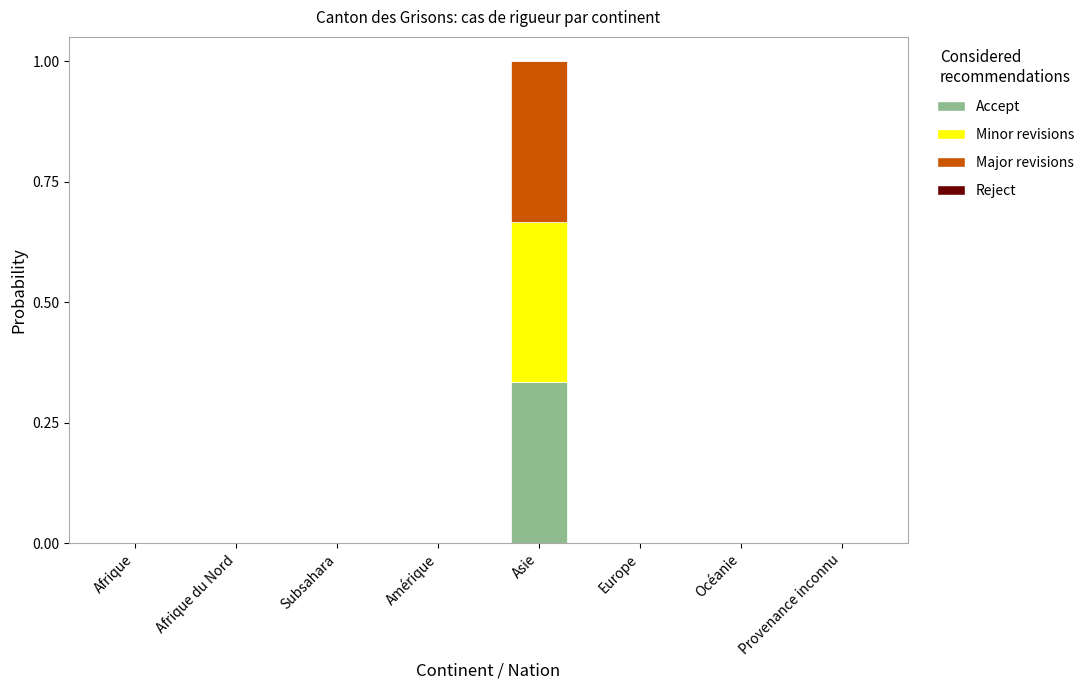

How many categories are shown in the chart?

8